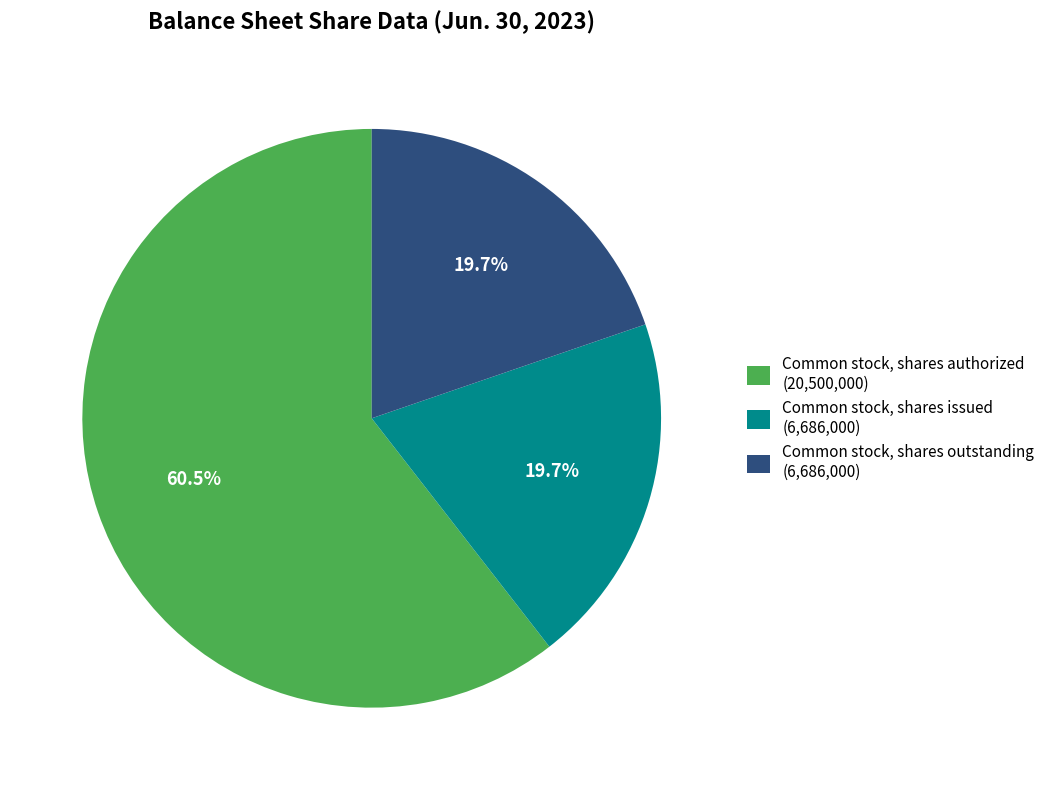

What is the majority slice?

Common stock, shares authorized (20,500,000)